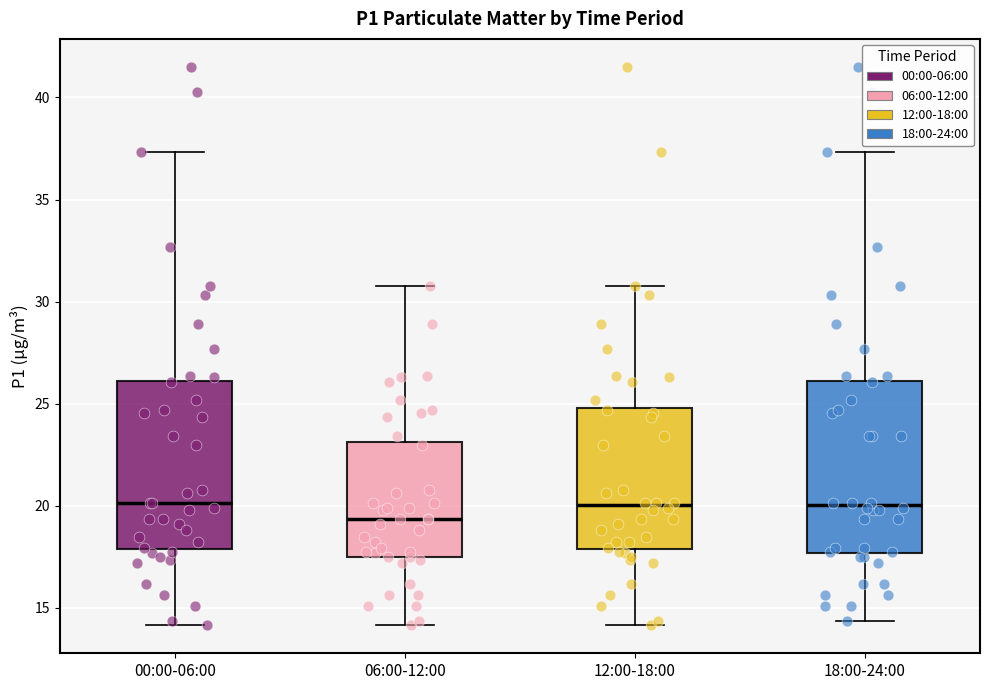

Where is the upper edge of the box for 12:00-18:00 on the y-axis? The values are not printed on the chart, so give them approximately, as read against the axis.

25.0